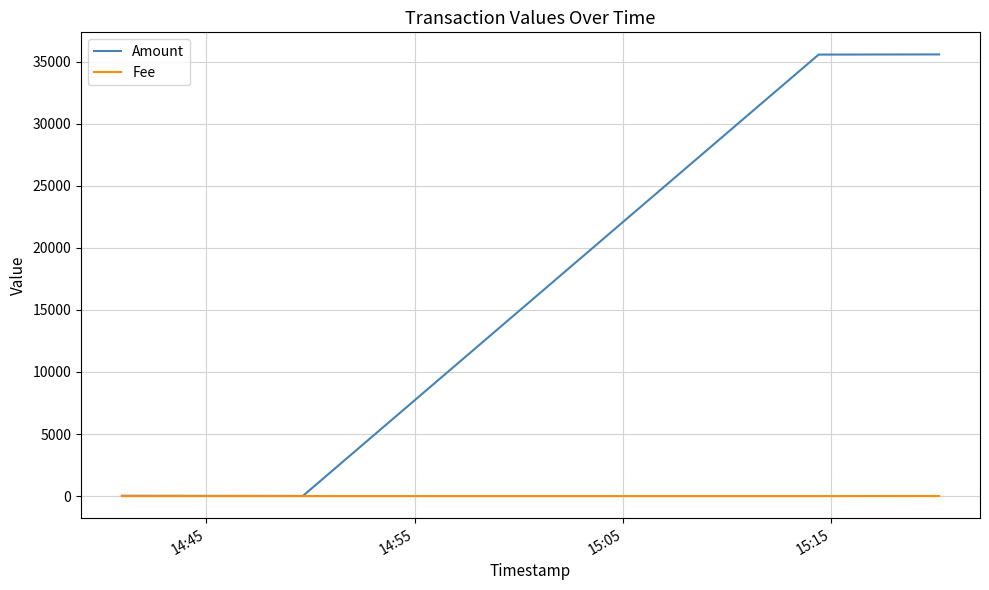

What is the maximum value shown in the chart?

35583